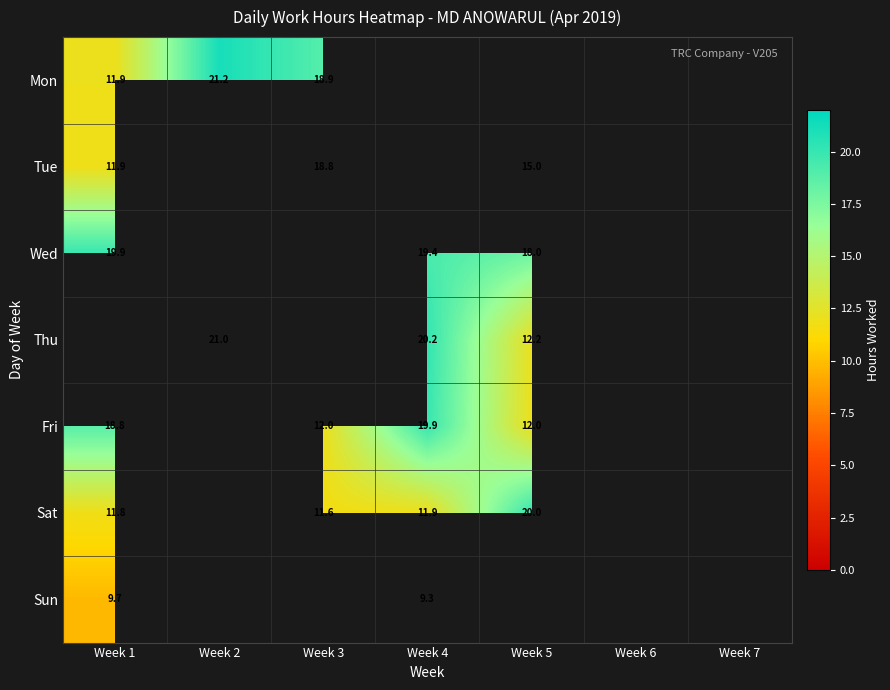

Is the value of Tue at Week 5 greater than the value of Wed at Week 4?

No